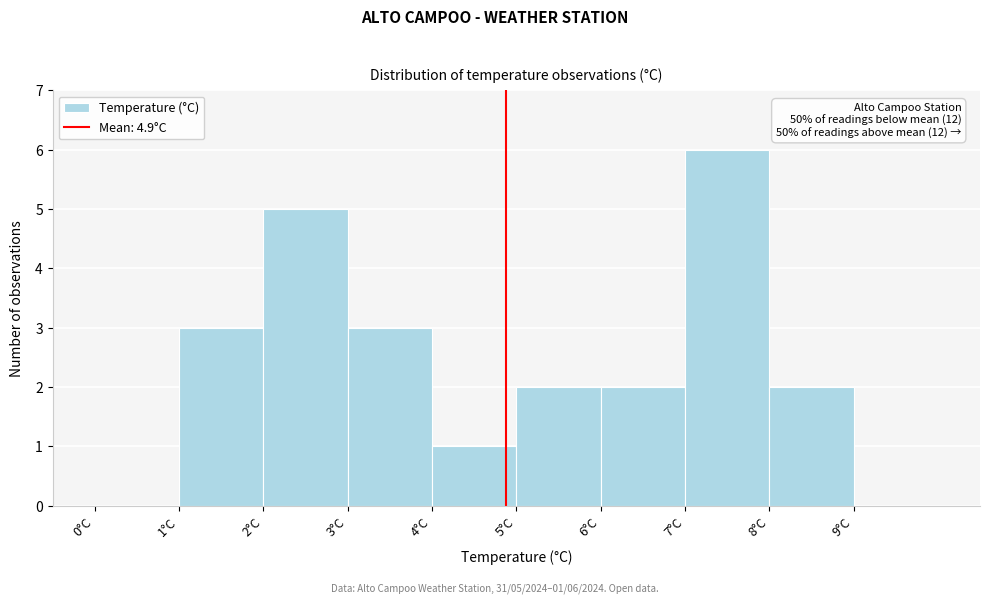

Which range on the x-axis has the tallest bar?

7 to 8